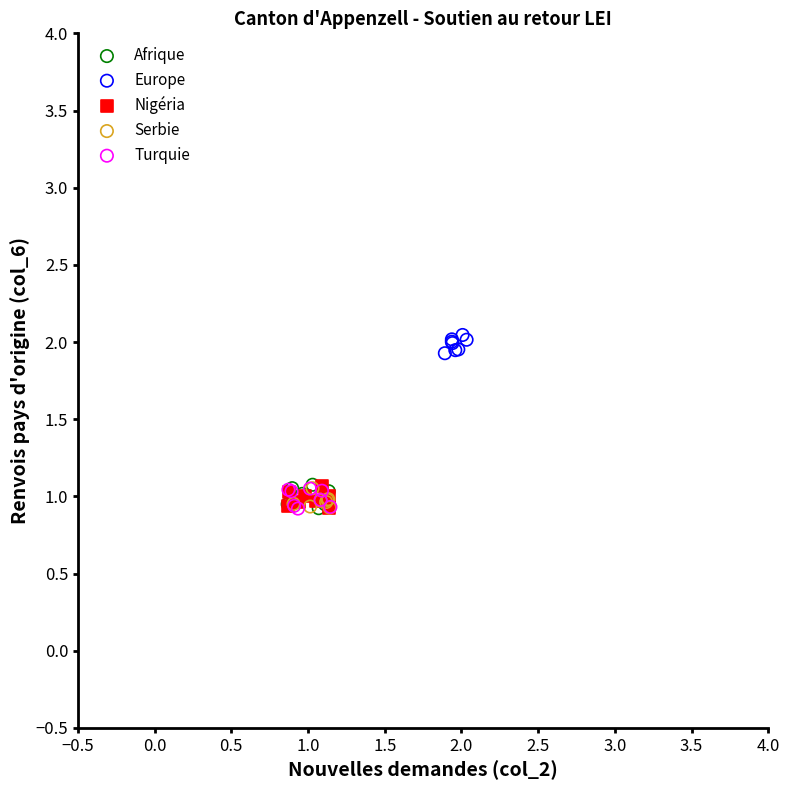

Which series contains the highest Y value?

Europe